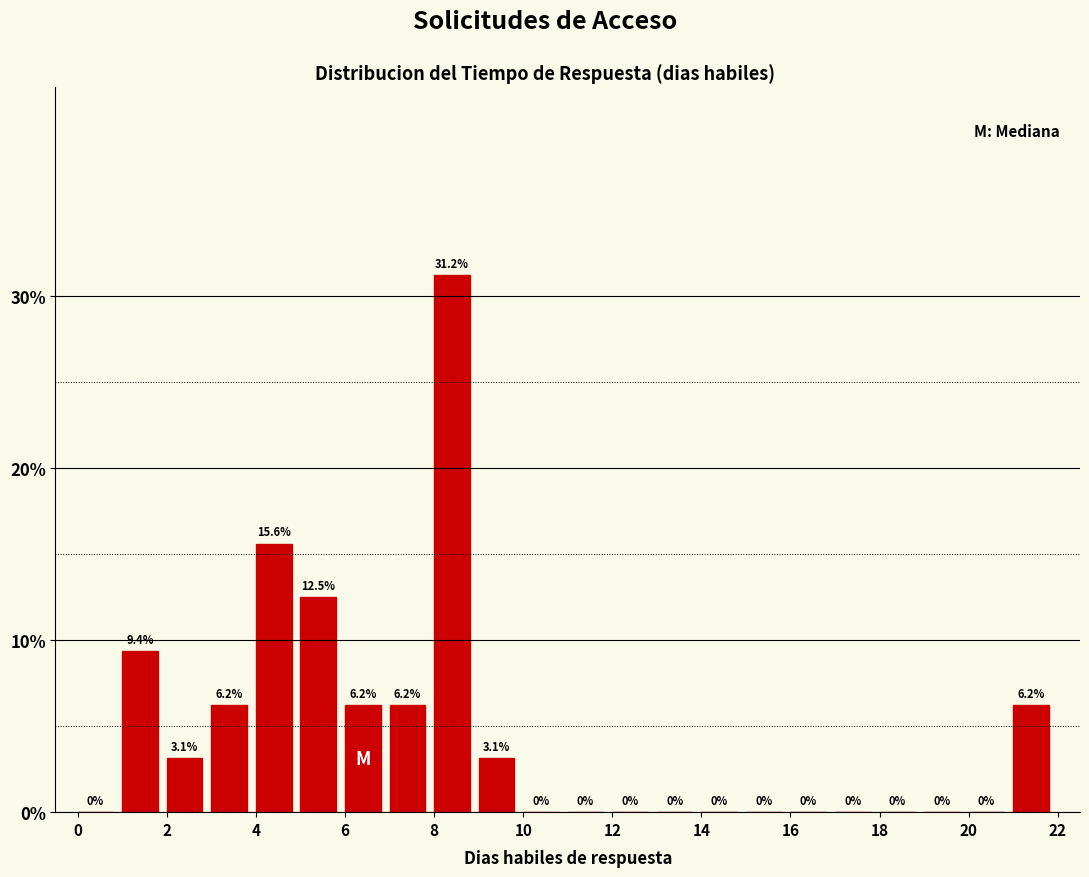

Over which range of the x-axis is the bar tallest?

8 to 9